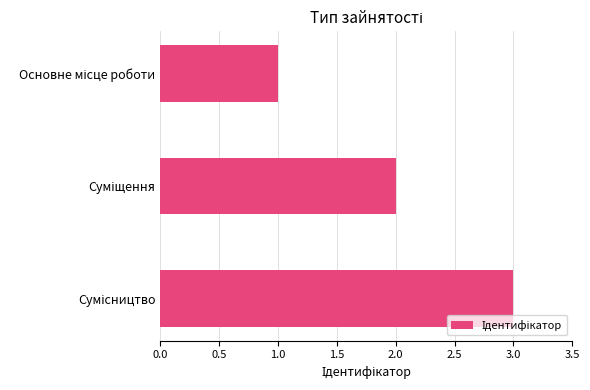

Does the chart contain any negative values?

No